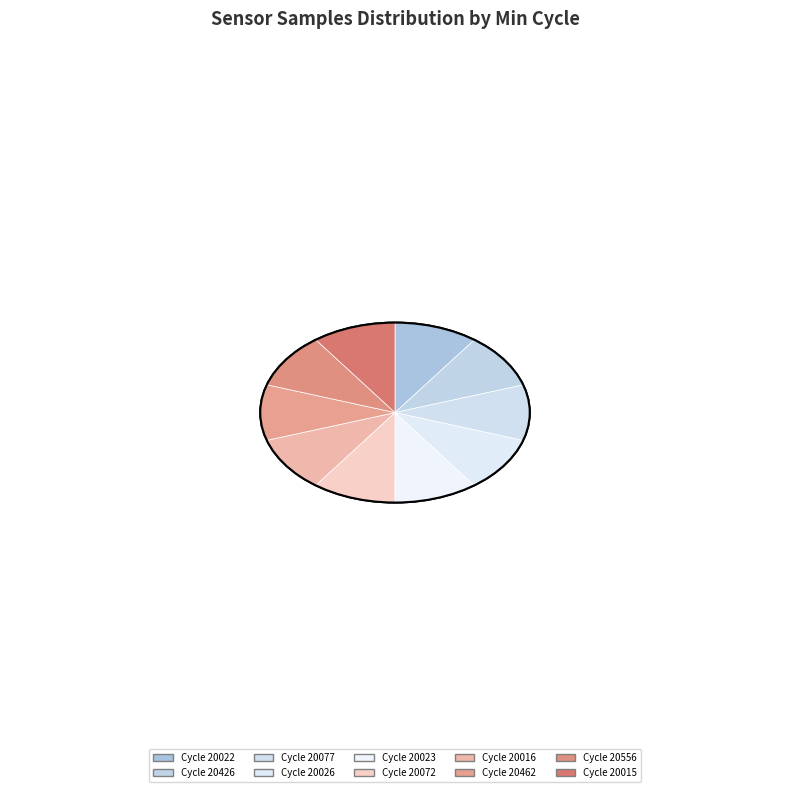

Is it true that 20462 is 1% of the pie?

False